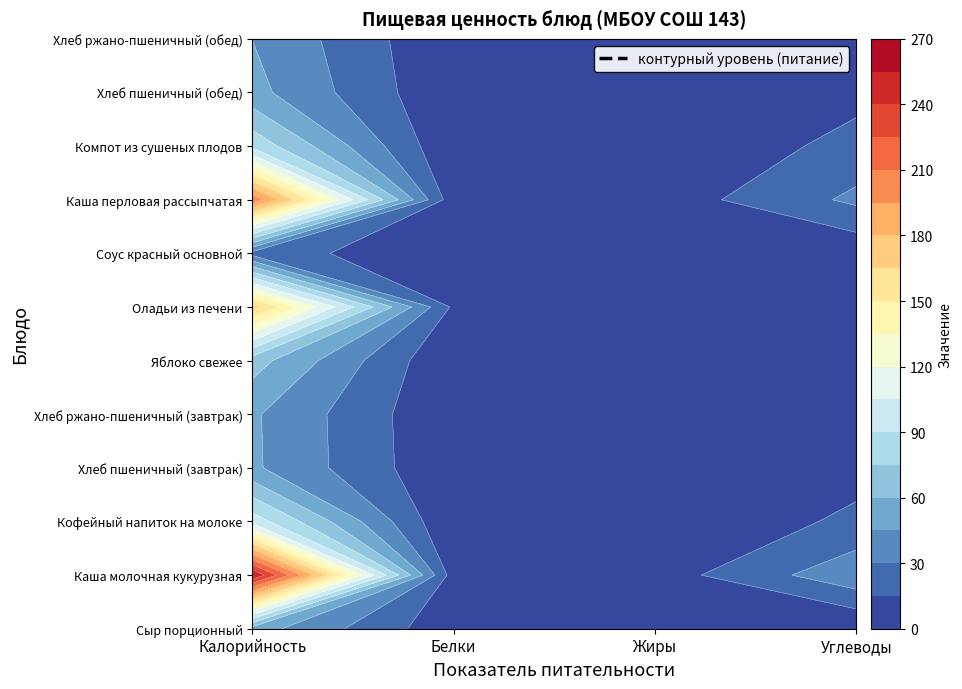

Between Углеводы and Белки, which is larger?

Белки